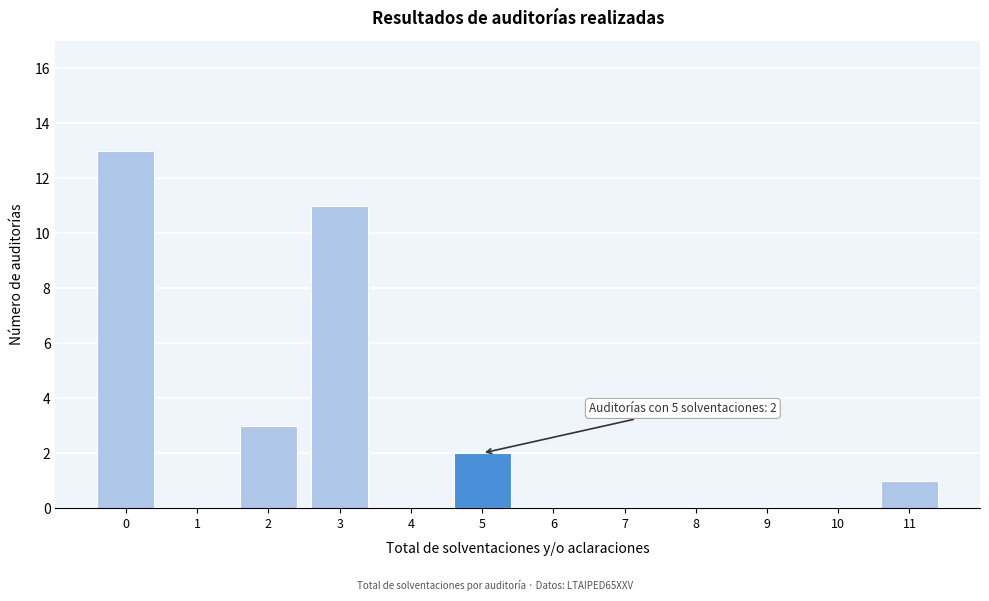

Reading left to right, extract all data points from this chart.

0=13	1=0	2=3	3=11	4=0	5=2	6=0	7=0	8=0	9=0	10=0	11=1